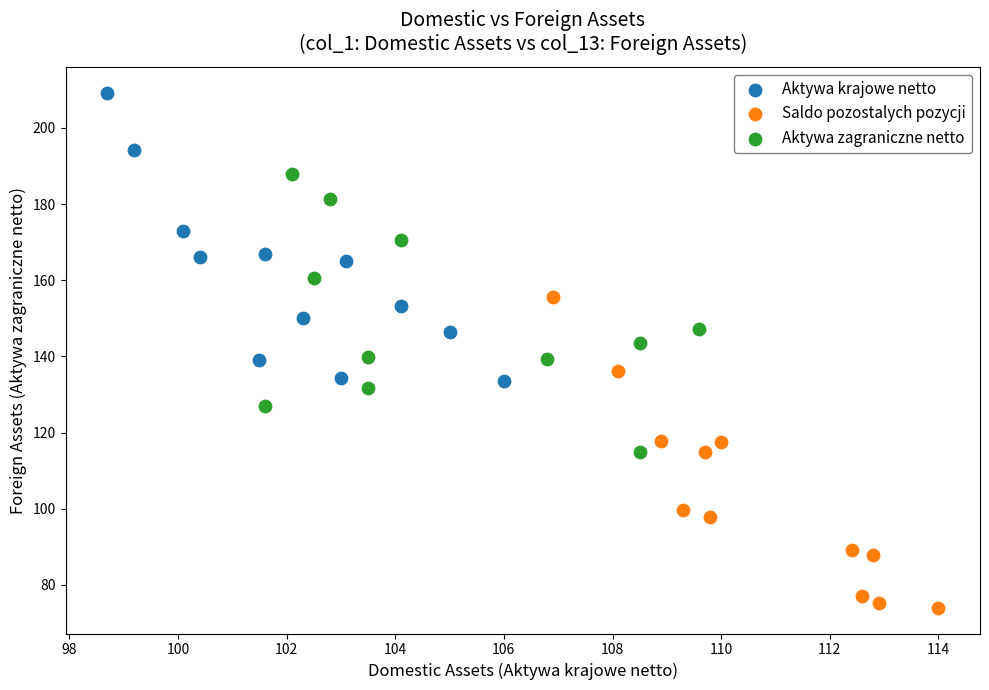

Which series reaches the minimum Y coordinate?

Saldo pozostalych pozycji